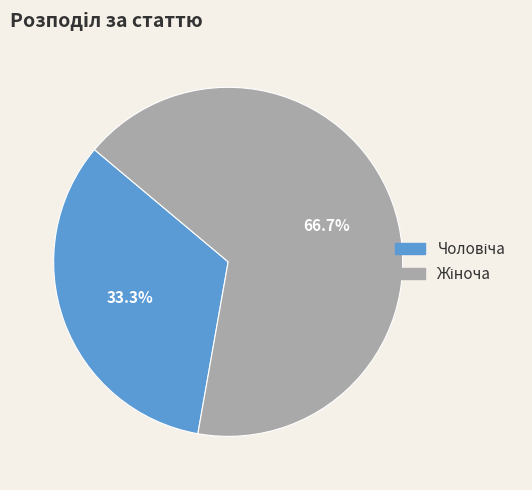

Is there a majority slice in this chart?

Yes